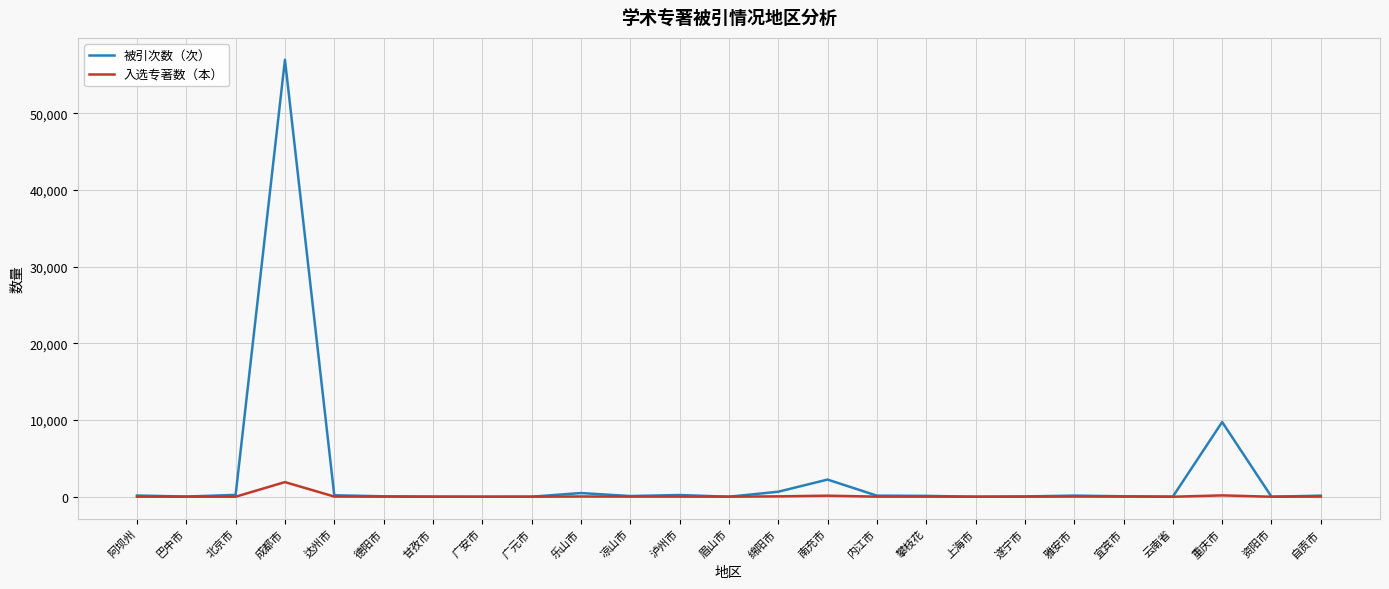

True or false: 被引次数（次） has a value of 13 at 云南省.

True